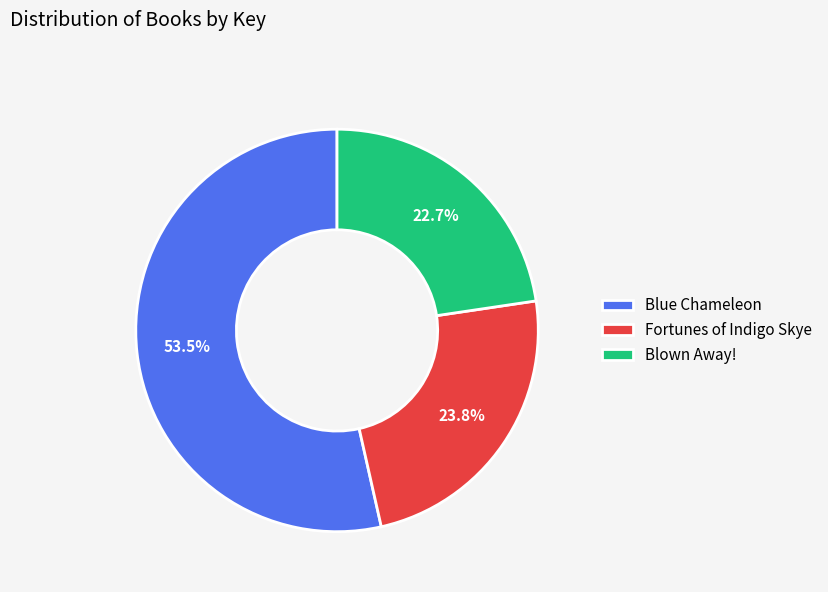

Which has a higher value, Blown Away! or Blue Chameleon?

Blue Chameleon